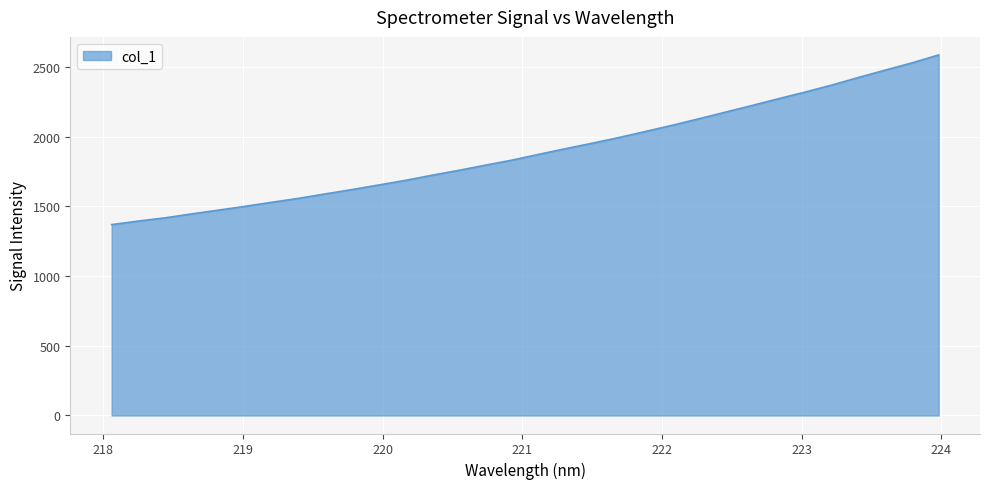

What is the smallest value displayed?

1369.5